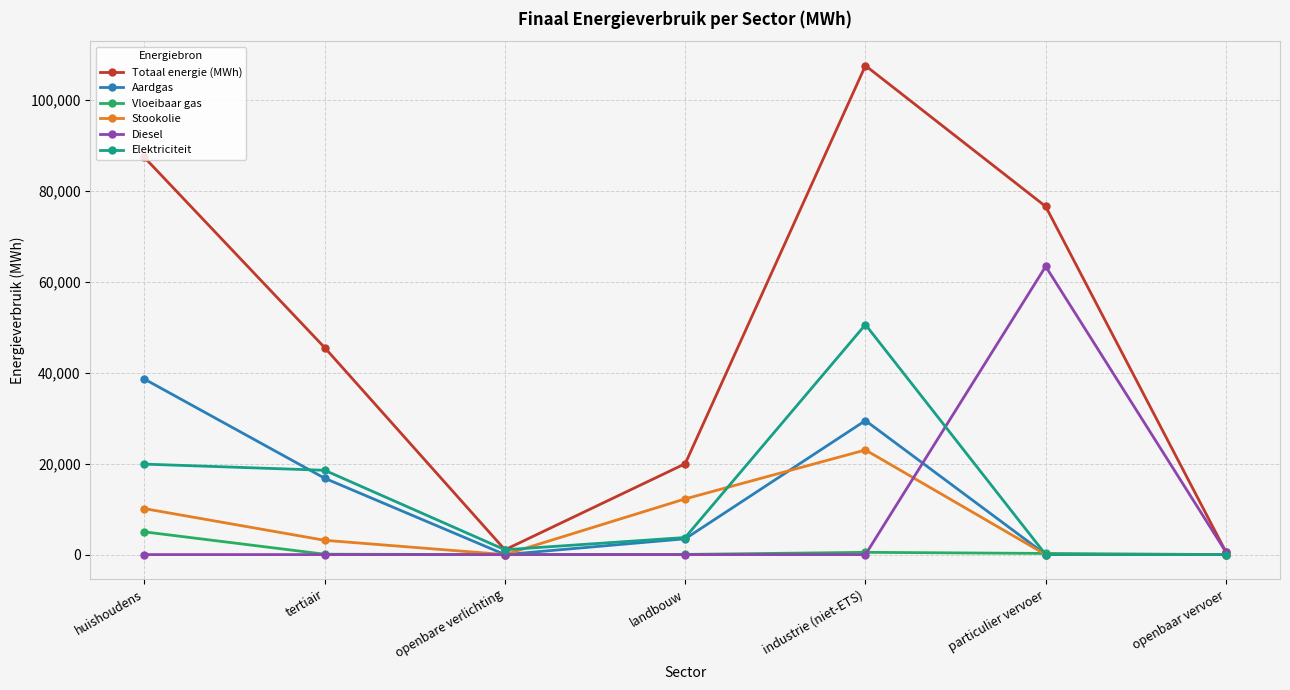

Which category has the highest value across all series?

industrie (niet-ETS)